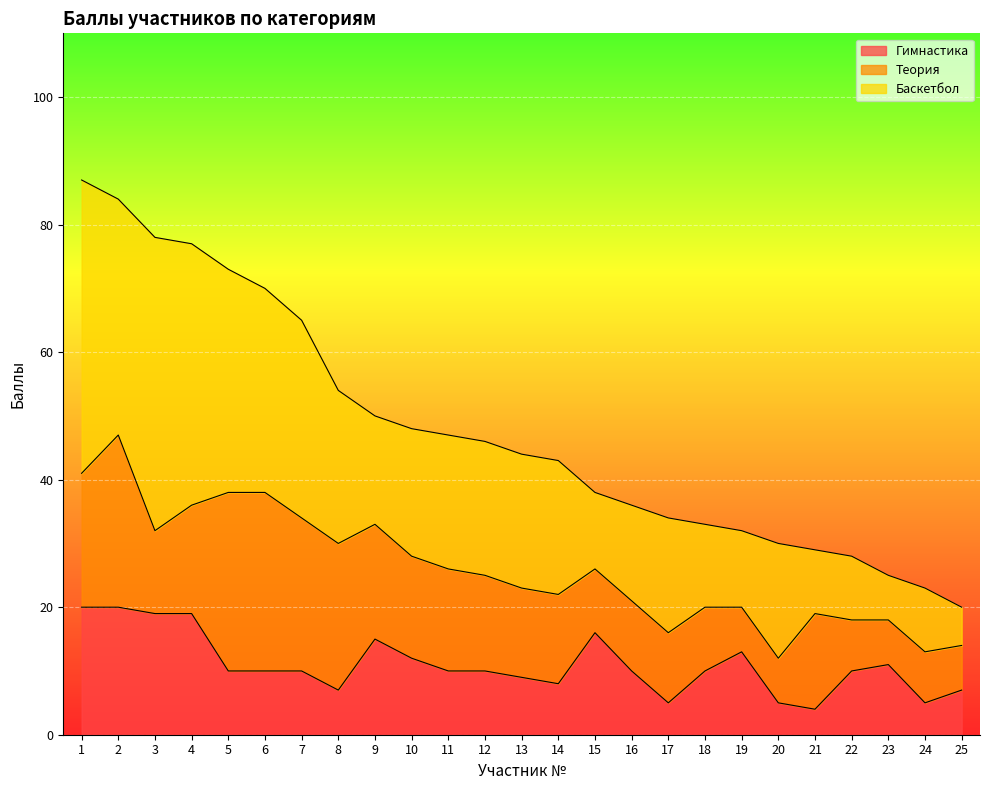

How many series are shown in this chart?

3